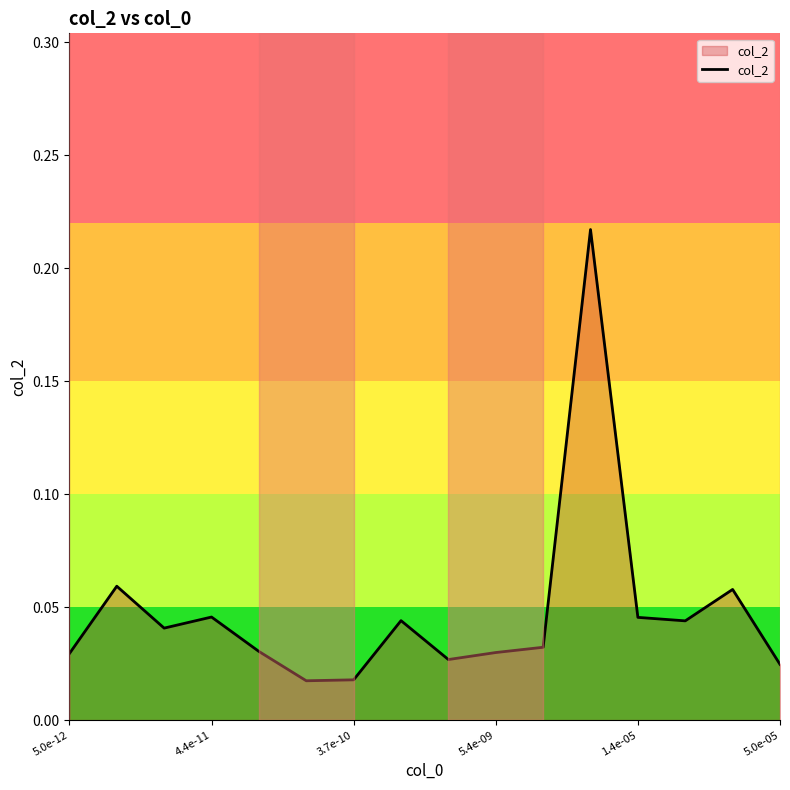

What is the sum of all values?

0.8